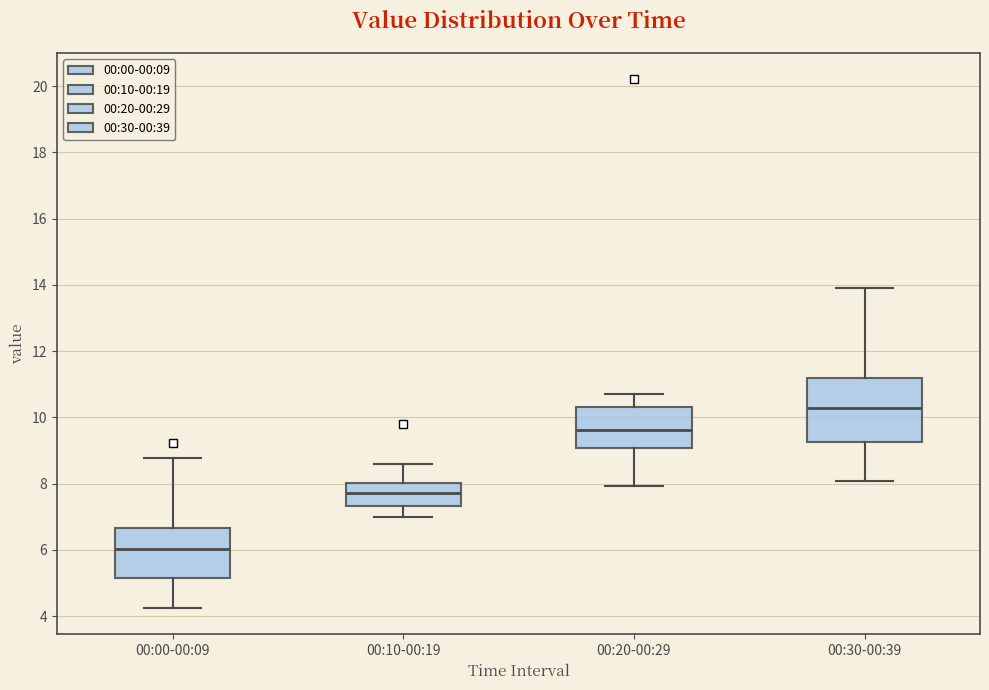

Which box's median line is the lowest?

00:00-00:09